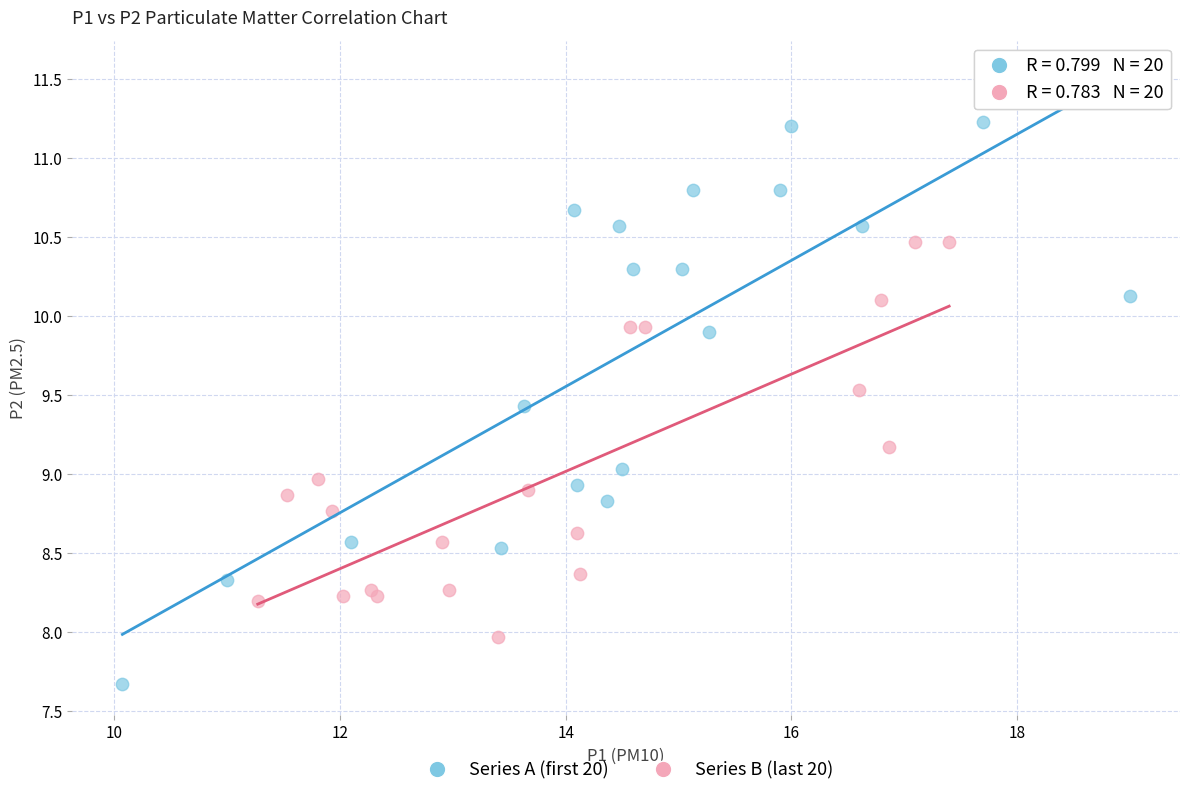

Which series reaches the minimum Y coordinate?

Series A (first 20)